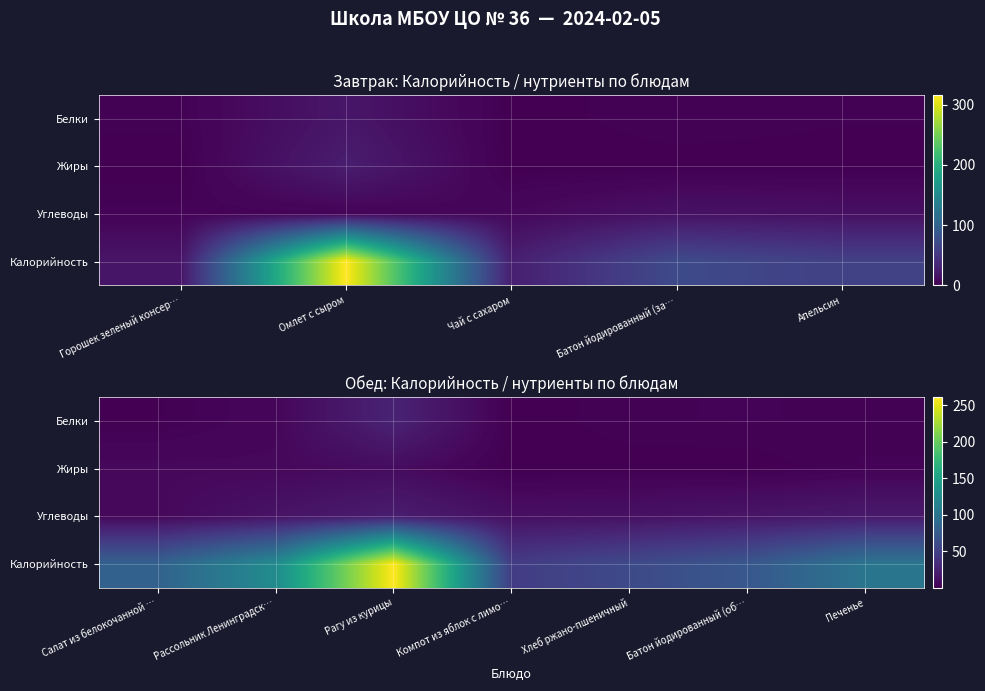

Is it true that Жиры equals 8.9 at Салат из белокочанной …?

False